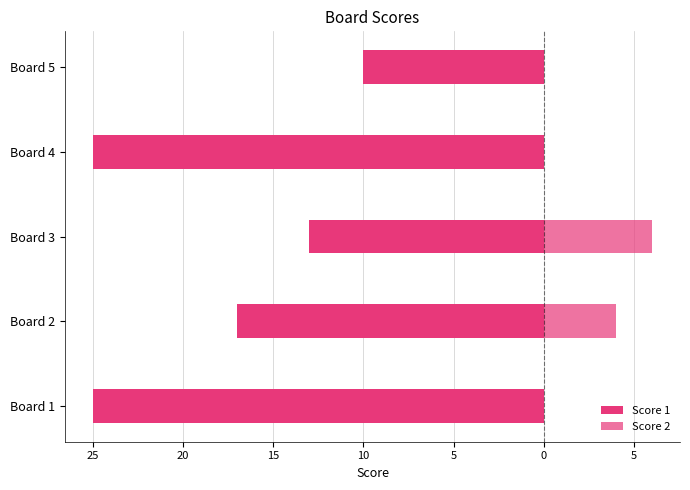

What is the difference between the second highest and second lowest values in the Score 1 series?

12